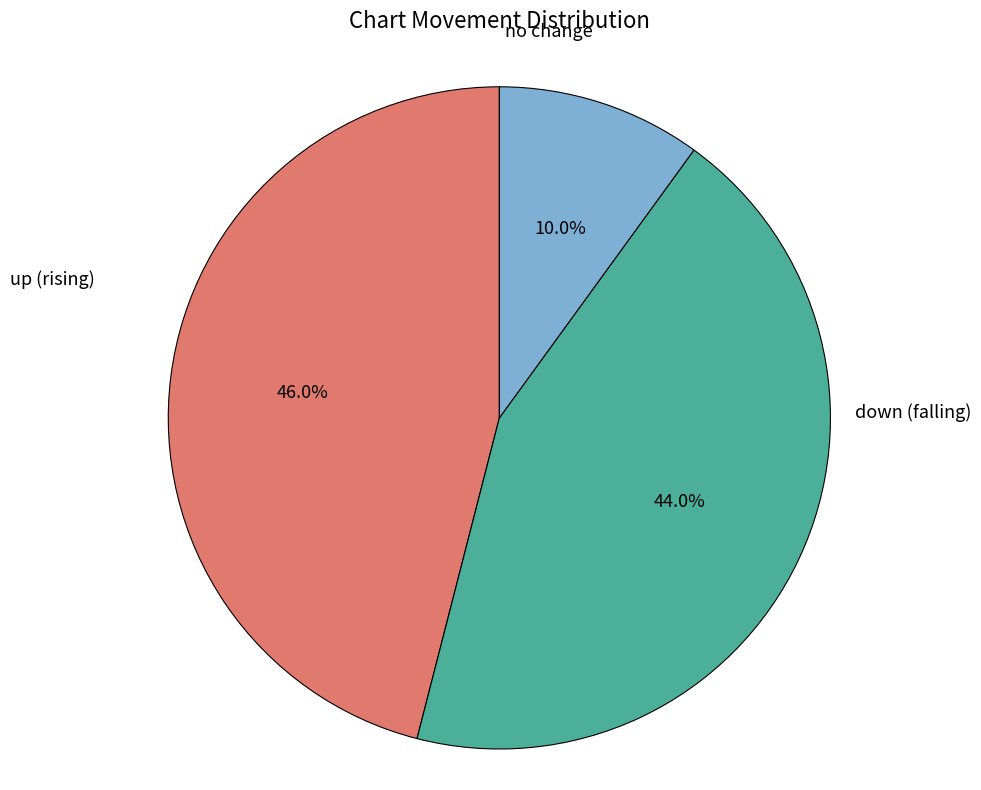

Rank the categories by value from highest to lowest.

up (rising), down (falling), no change